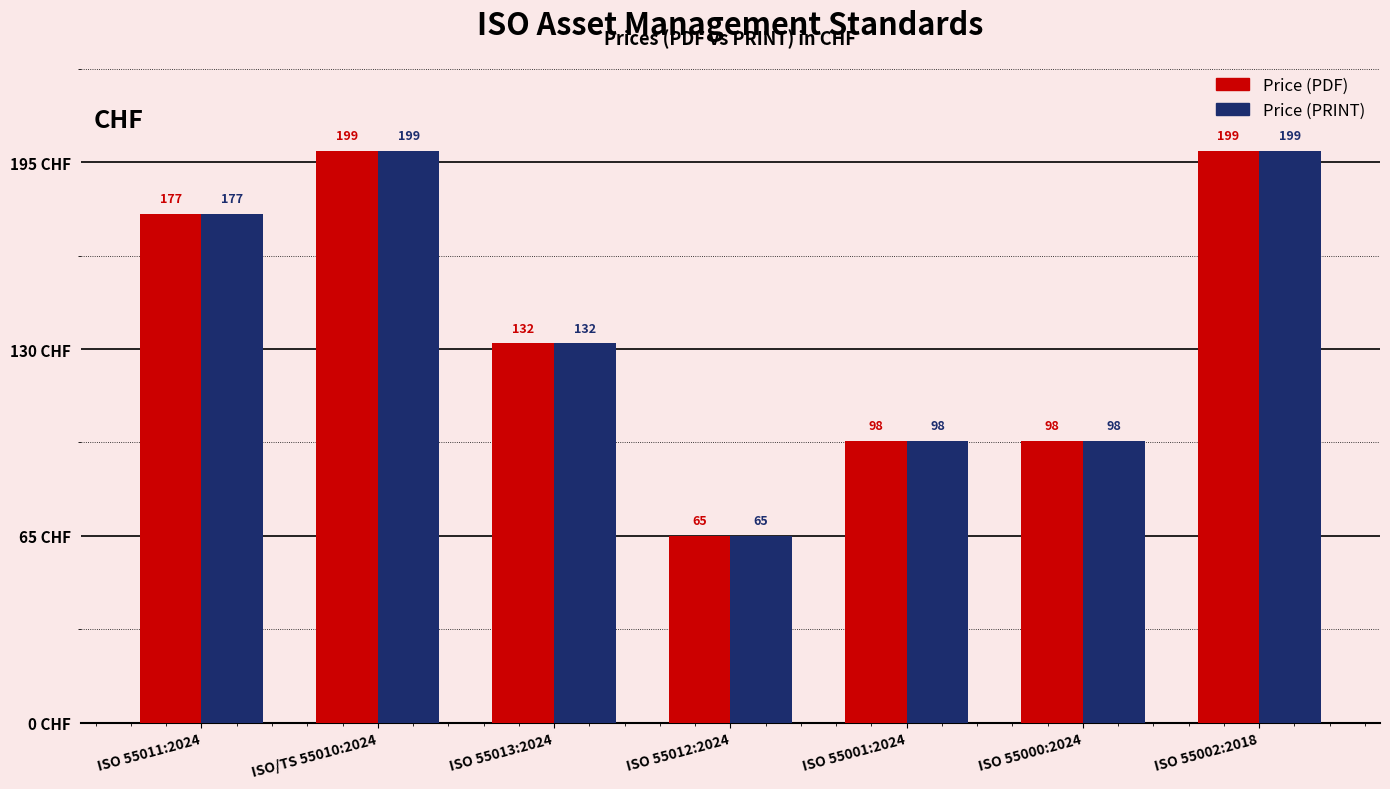

What is the maximum value shown in the chart?

199